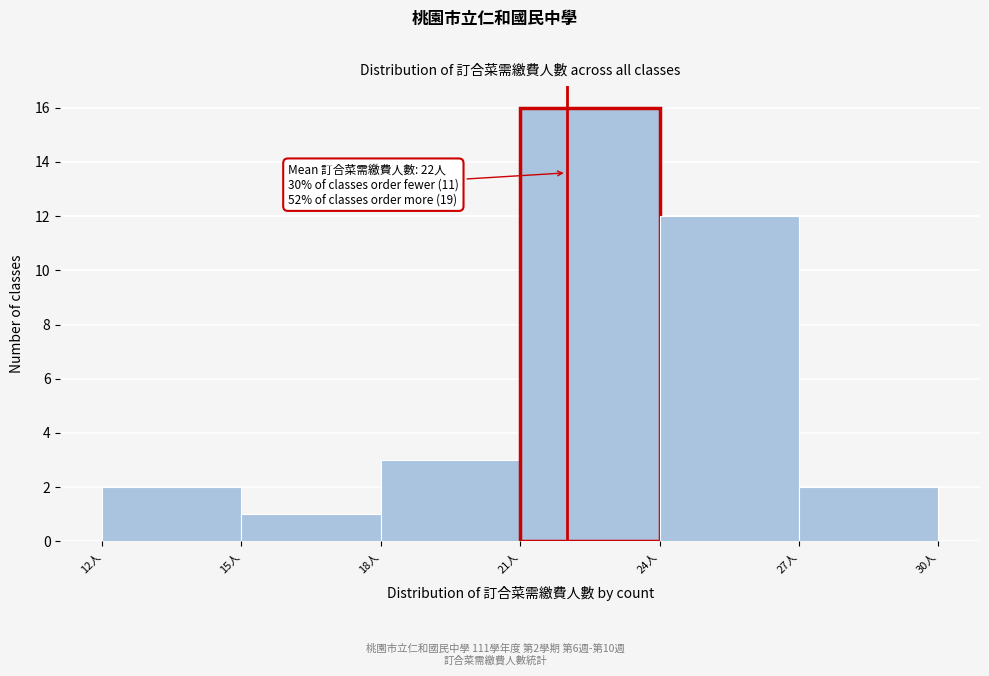

Which range on the x-axis has the tallest bar?

21 to 24